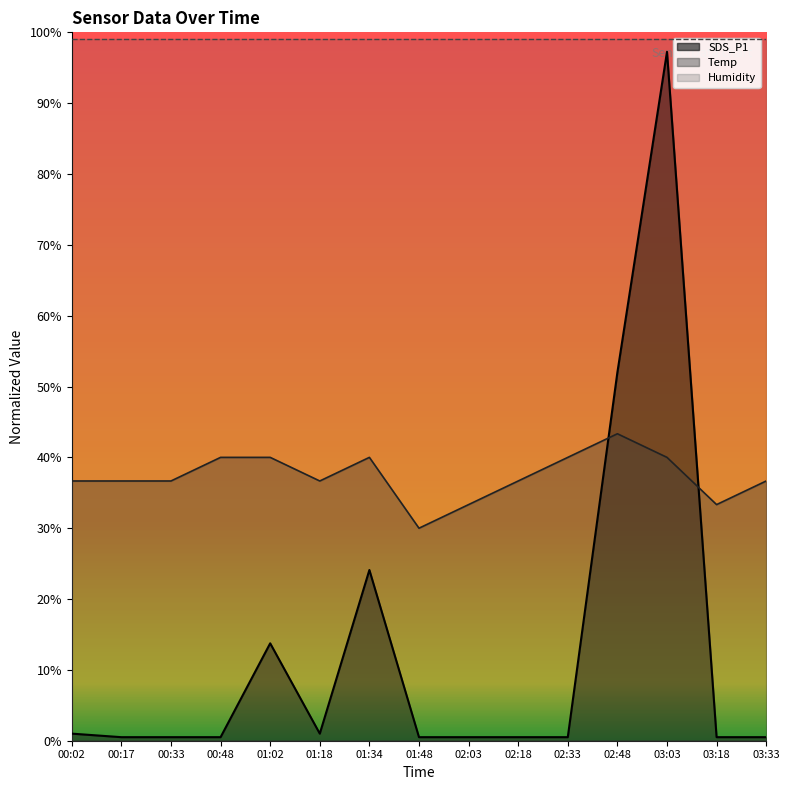

What is the difference between the maximum and minimum values in the SDS_P1 series?

96.7